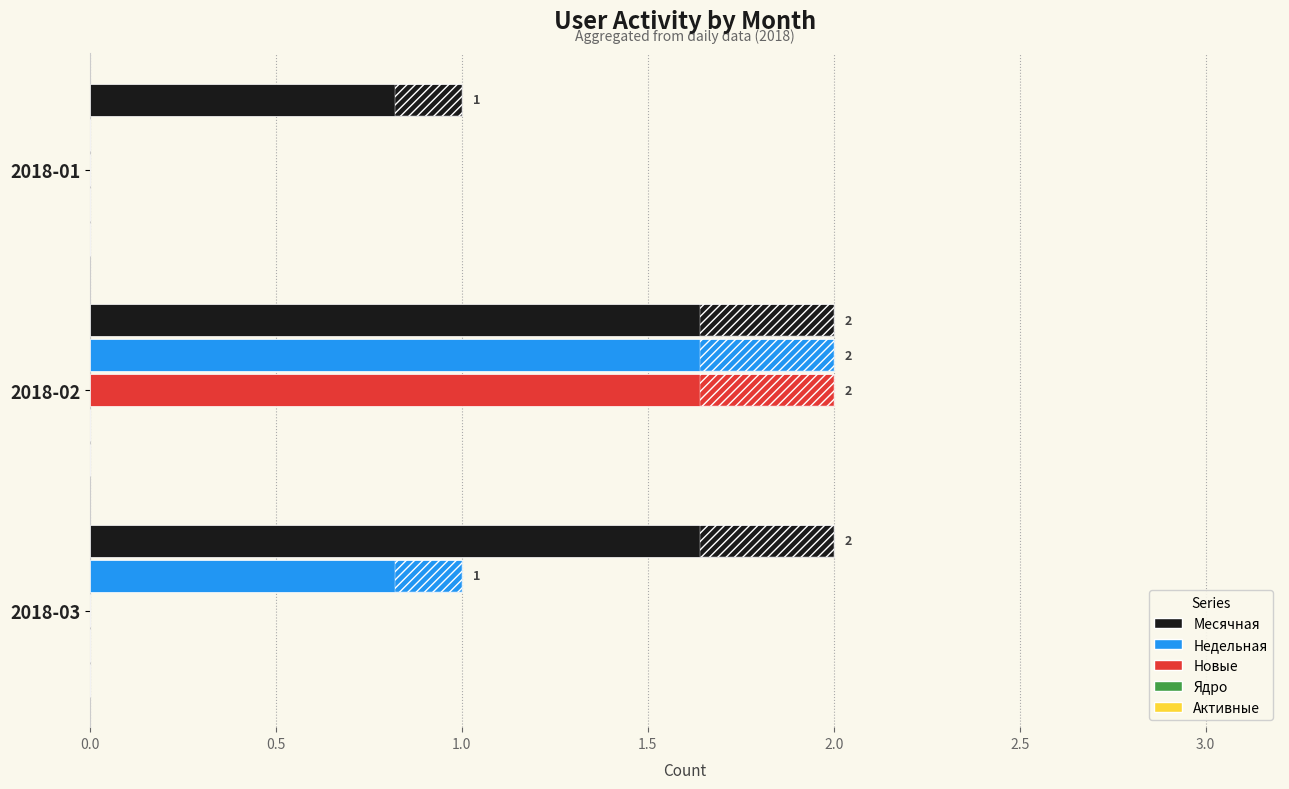

Is the value of Недельная at 2018-01 greater than the value of Месячная at 2018-01?

No